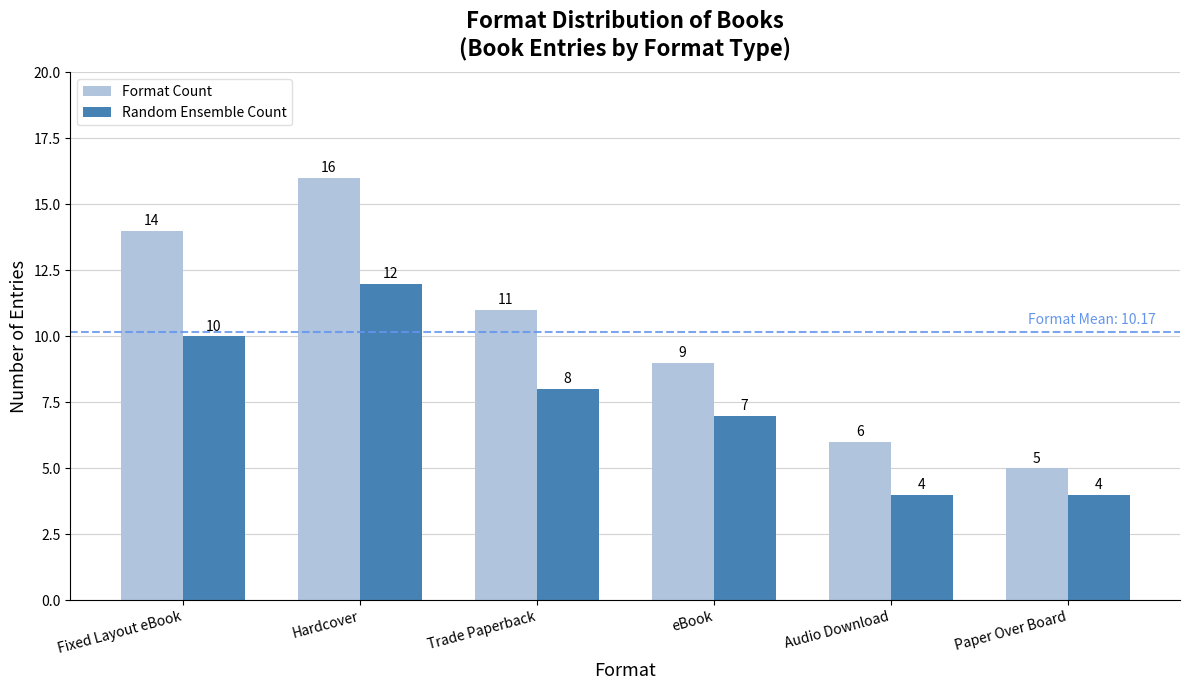

How many values in the Random Ensemble Count series are below 8?

3